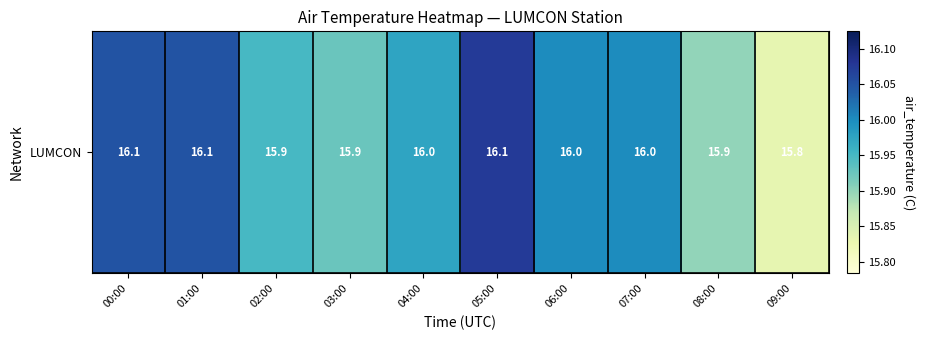

Rank the categories by value from highest to lowest.

05:00, 00:00, 01:00, 06:00, 07:00, 04:00, 02:00, 03:00, 08:00, 09:00